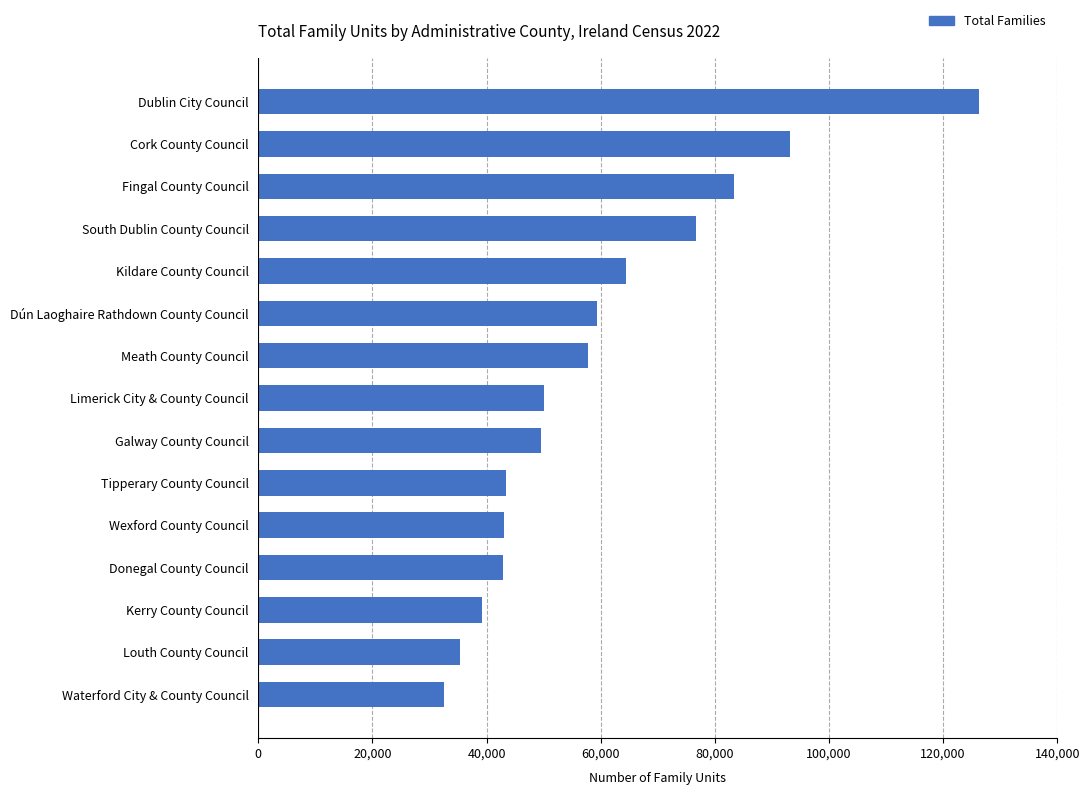

What is the difference between the maximum and minimum values?

93722